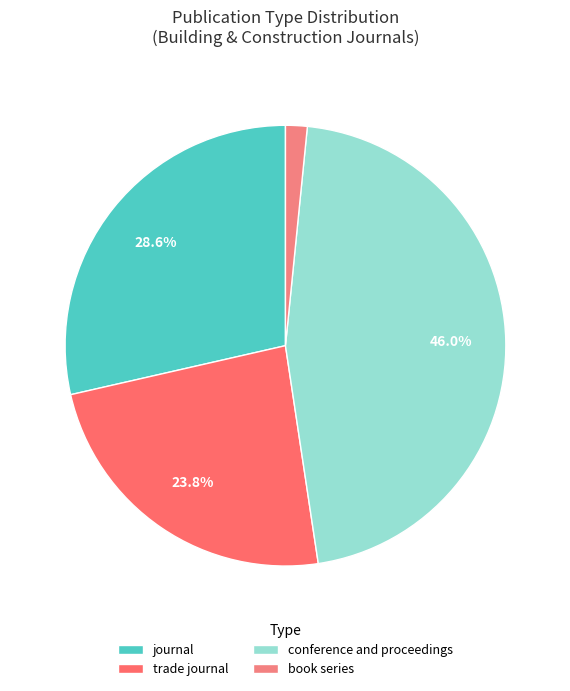

What is the smallest slice in the pie chart?

book series